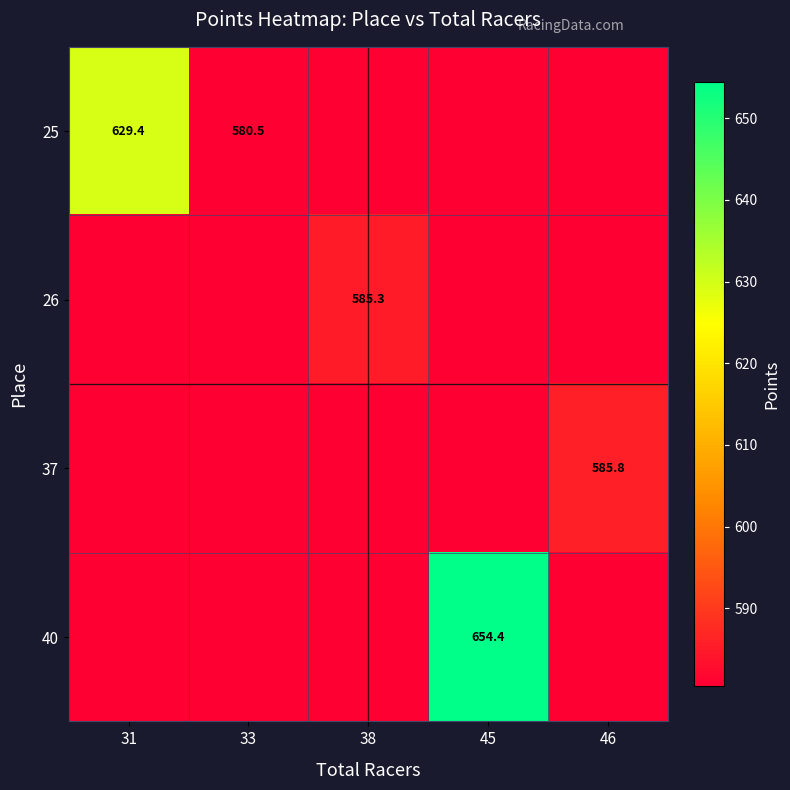

Is the value of 37 at 46 greater than the value of 25 at 33?

Yes